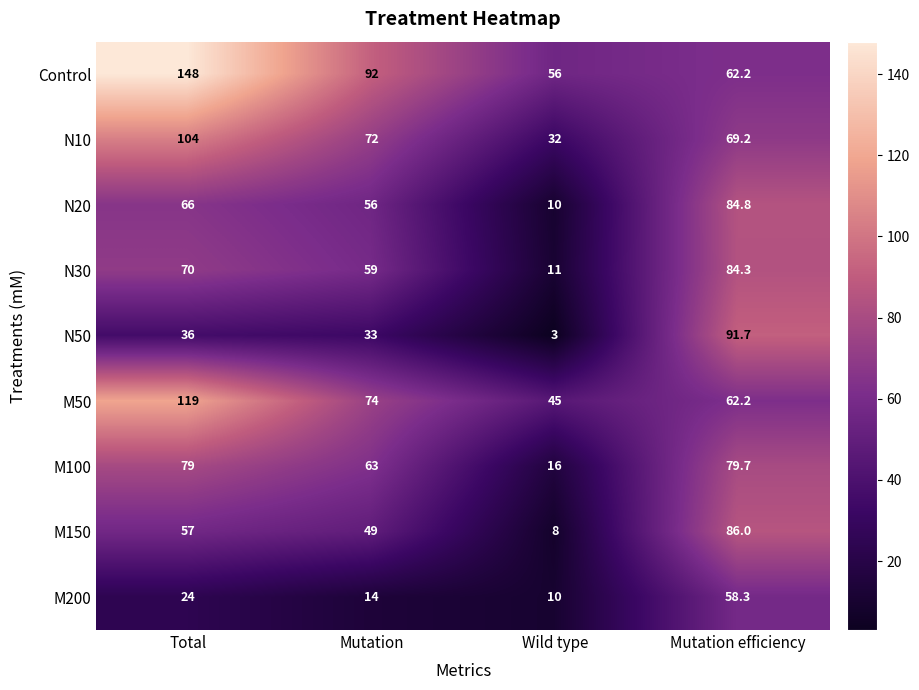

Which series has the widest spread of values?

Control